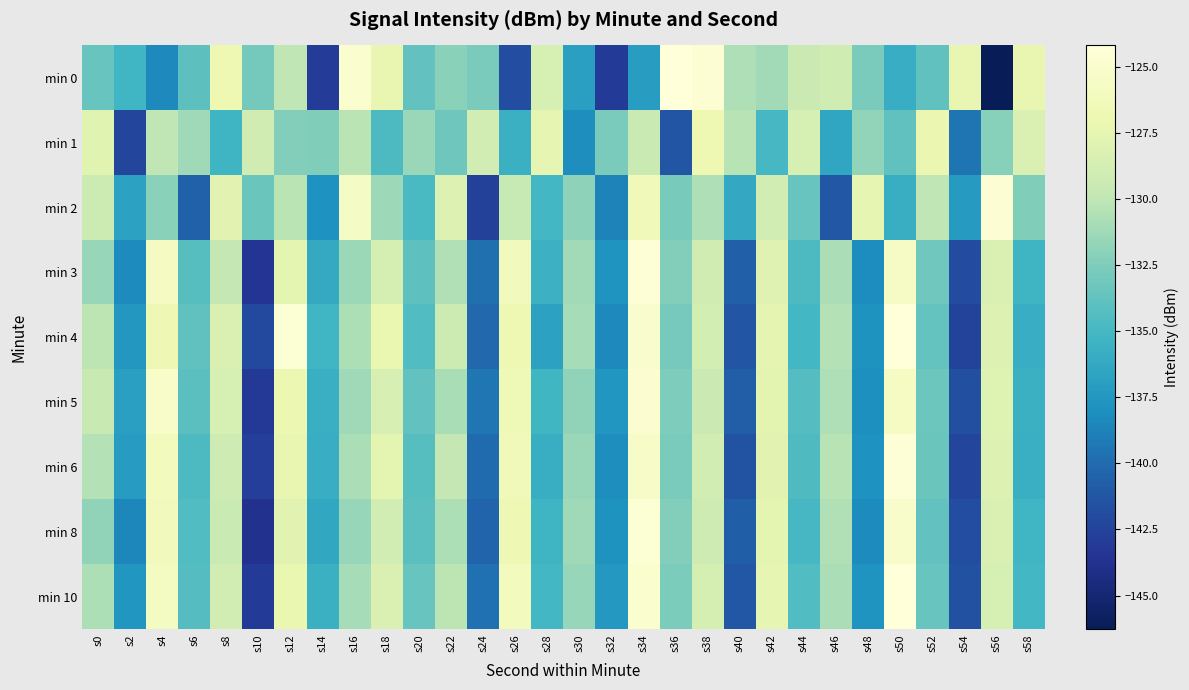

Reading left to right, list all the values displayed in this chart.

min 0: s0=-133.5	s2=-135.2	s4=-138.4	s6=-134.0	s8=-126.8	s10=-132.9	s12=-130.0	s14=-143.0	s16=-124.9	s18=-127.2	s20=-133.7	s22=-132.1	s24=-132.7	s26=-141.9	s28=-128.7	s30=-137.0	s32=-143.0	s34=-137.1	s36=-124.2	s38=-124.7	s40=-130.6	s42=-131.1	s44=-129.4	s46=-129.2	s48=-132.7	s50=-135.8	s52=-133.8	s54=-127.3	s56=-146.3	s58=-127.3
min 1: s0=-127.8	s2=-142.4	s4=-130.0	s6=-131.2	s8=-135.4	s10=-129.1	s12=-132.4	s14=-132.4	s16=-130.1	s18=-134.7	s20=-131.5	s22=-133.2	s24=-128.9	s26=-135.6	s28=-127.4	s30=-138.1	s32=-132.7	s34=-129.5	s36=-141.2	s38=-126.8	s40=-130.3	s42=-134.9	s44=-128.6	s46=-136.4	s48=-131.7	s50=-133.8	s52=-127.1	s54=-139.5	s56=-132.2	s58=-128.4
min 2: s0=-129.3	s2=-136.7	s4=-132.1	s6=-140.5	s8=-127.8	s10=-133.4	s12=-130.2	s14=-137.9	s16=-125.6	s18=-131.3	s20=-134.8	s22=-128.2	s24=-142.6	s26=-129.7	s28=-135.1	s30=-131.9	s32=-138.7	s34=-126.3	s36=-132.8	s38=-130.6	s40=-136.2	s42=-128.9	s44=-133.5	s46=-141.1	s48=-127.4	s50=-135.8	s52=-130.0	s54=-137.3	s56=-124.7	s58=-132.4
min 3: s0=-131.6	s2=-138.3	s4=-125.9	s6=-134.2	s8=-129.8	s10=-143.5	s12=-127.6	s14=-136.1	s16=-131.4	s18=-128.7	s20=-133.9	s22=-130.5	s24=-139.8	s26=-126.2	s28=-135.5	s30=-131.1	s32=-137.7	s34=-124.4	s36=-132.3	s38=-129.1	s40=-140.6	s42=-127.9	s44=-134.7	s46=-130.8	s48=-138.2	s50=-125.5	s52=-133.1	s54=-141.9	s56=-128.3	s58=-135.4
min 4: s0=-130.1	s2=-137.5	s4=-126.7	s6=-133.8	s8=-128.4	s10=-142.1	s12=-124.6	s14=-135.3	s16=-130.7	s18=-127.2	s20=-134.5	s22=-129.3	s24=-140.2	s26=-126.8	s28=-136.7	s30=-131.0	s32=-138.4	s34=-125.1	s36=-132.9	s38=-128.8	s40=-141.3	s42=-127.5	s44=-135.1	s46=-130.4	s48=-137.8	s50=-124.2	s52=-133.6	s54=-142.5	s56=-128.1	s58=-135.9
min 5: s0=-129.6	s2=-136.9	s4=-125.3	s6=-134.1	s8=-128.6	s10=-143.2	s12=-127.0	s14=-135.7	s16=-131.2	s18=-128.5	s20=-133.7	s22=-130.9	s24=-139.4	s26=-126.6	s28=-135.2	s30=-131.8	s32=-137.6	s34=-124.8	s36=-132.5	s38=-129.4	s40=-140.8	s42=-127.7	s44=-134.3	s46=-130.6	s48=-138.0	s50=-125.7	s52=-133.3	s54=-141.7	s56=-128.0	s58=-135.6
min 6: s0=-130.4	s2=-137.2	s4=-126.1	s6=-134.7	s8=-129.2	s10=-142.8	s12=-127.3	s14=-135.9	s16=-130.8	s18=-127.6	s20=-134.2	s22=-129.8	s24=-140.0	s26=-126.4	s28=-135.8	s30=-131.5	s32=-138.1	s34=-125.4	s36=-132.7	s38=-129.0	s40=-141.5	s42=-127.8	s44=-134.6	s46=-130.3	s48=-137.9	s50=-124.5	s52=-133.4	s54=-142.3	s56=-128.2	s58=-135.7
min 8: s0=-131.8	s2=-138.5	s4=-126.2	s6=-134.5	s8=-129.5	s10=-143.7	s12=-127.8	s14=-136.3	s16=-131.6	s18=-128.9	s20=-134.1	s22=-130.7	s24=-140.4	s26=-126.7	s28=-135.4	s30=-131.2	s32=-137.8	s34=-124.6	s36=-132.3	s38=-129.2	s40=-140.7	s42=-127.6	s44=-134.9	s46=-130.5	s48=-138.3	s50=-125.2	s52=-133.7	s54=-141.8	s56=-128.4	s58=-135.3
min 10: s0=-130.7	s2=-137.6	s4=-125.8	s6=-134.3	s8=-129.0	s10=-143.0	s12=-127.2	s14=-135.6	s16=-131.0	s18=-128.3	s20=-133.5	s22=-130.1	s24=-139.7	s26=-126.1	s28=-135.1	s30=-131.6	s32=-137.4	s34=-124.9	s36=-132.6	s38=-128.7	s40=-141.1	s42=-127.4	s44=-134.5	s46=-130.8	s48=-137.7	s50=-124.1	s52=-133.5	s54=-141.6	s56=-128.6	s58=-135.1